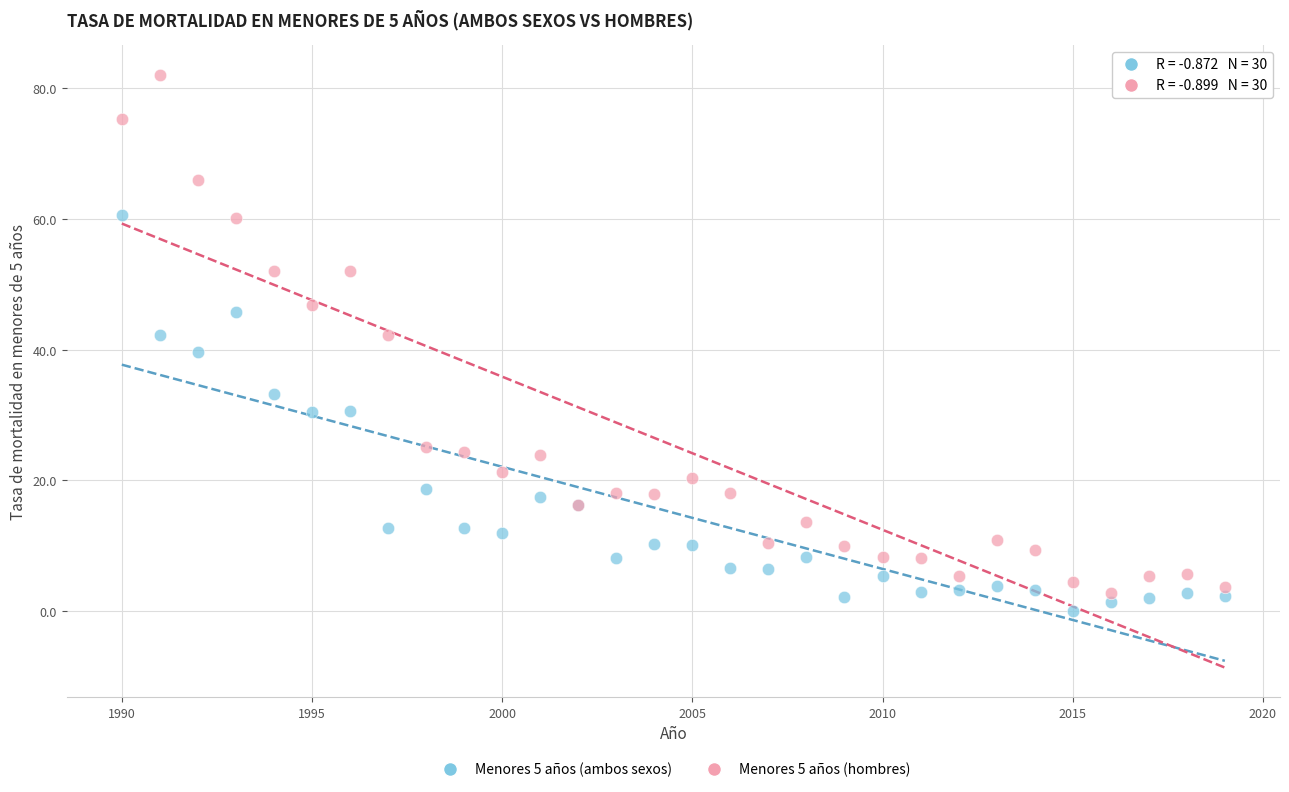

Which series has the widest spread of Y values?

Menores 5 años (hombres)